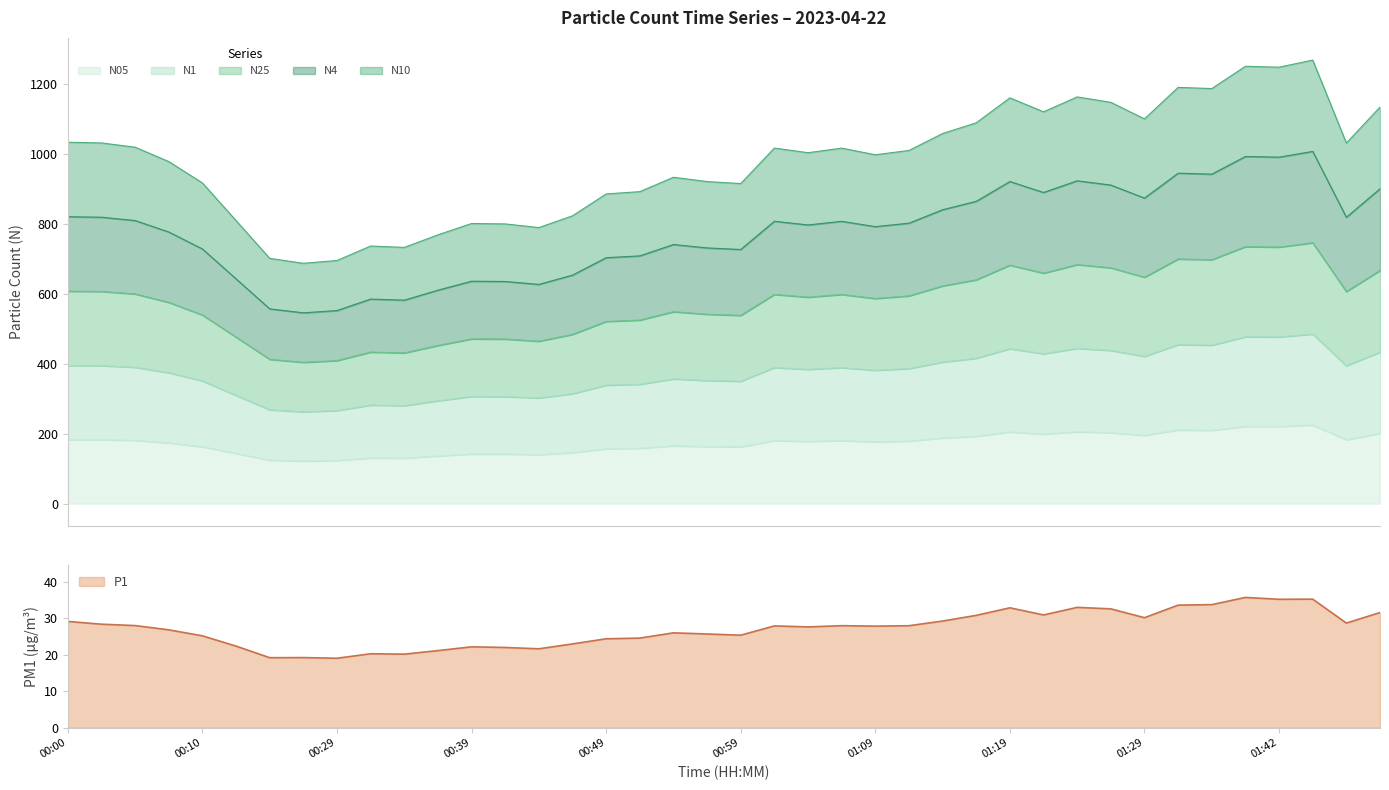

Count the number of categories in the chart.

40